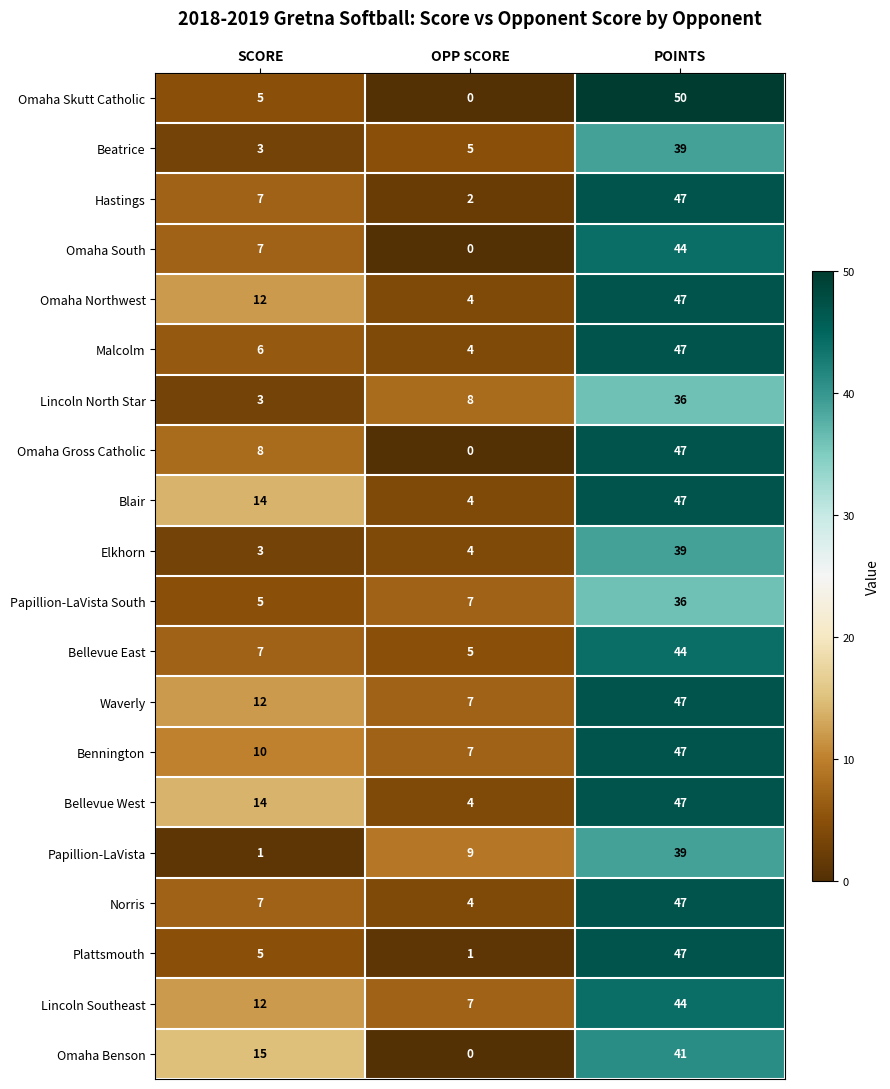

How many categories are shown in the chart?

3